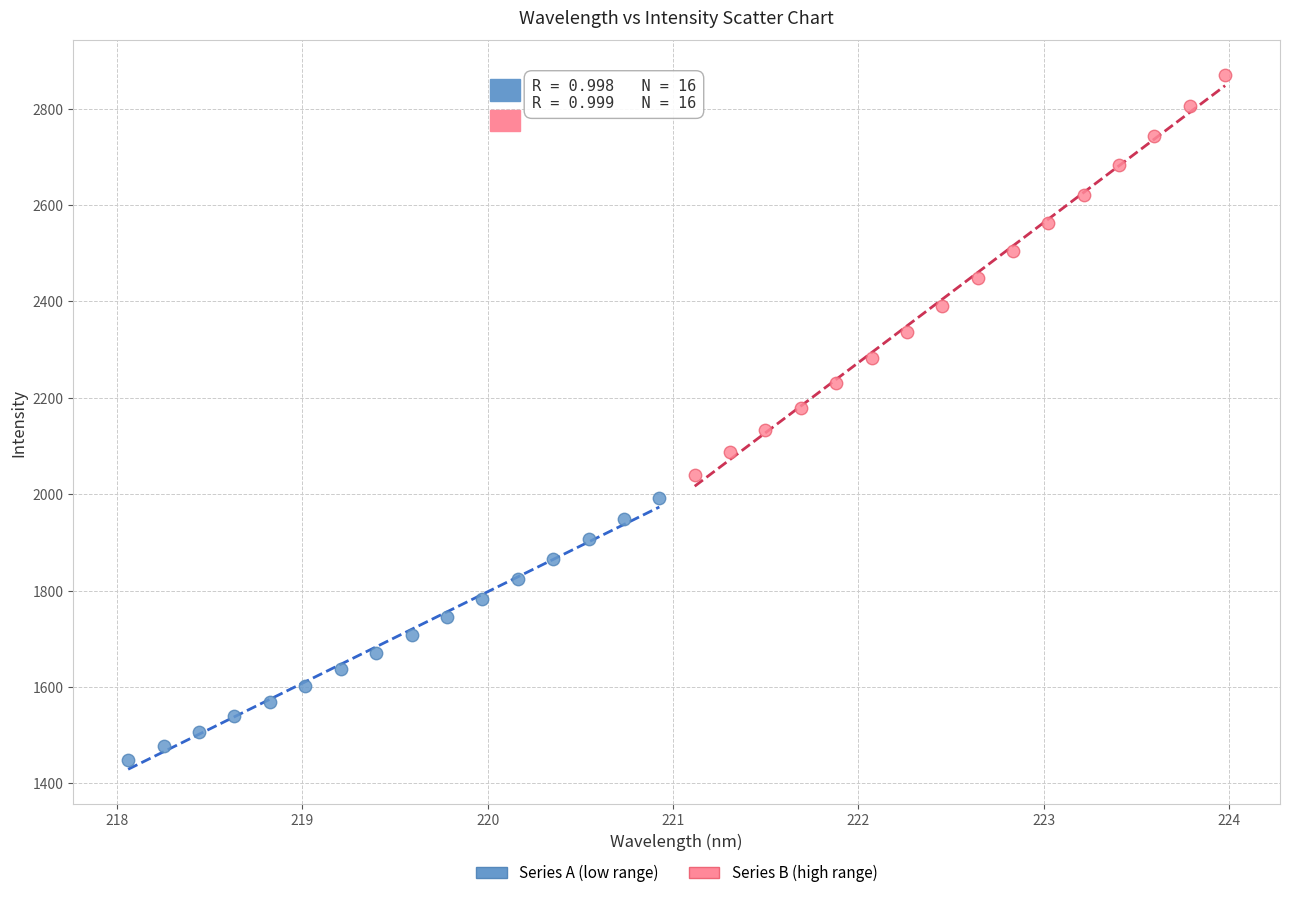

Which series reaches the minimum Y coordinate?

Series A (low range)